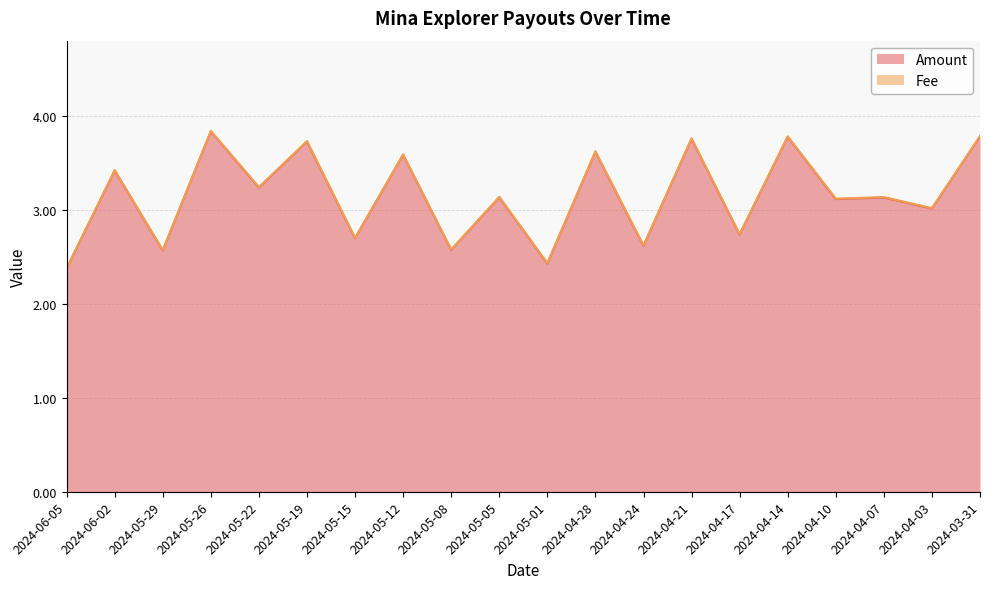

At which category does the data reach its first local valley?

2024-05-29